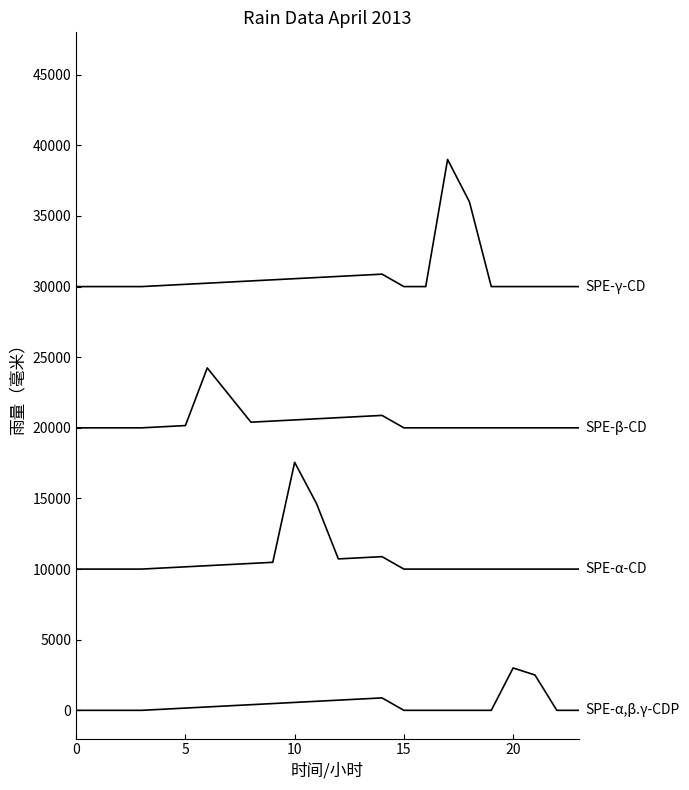

Reading right to left, list all the values displayed in this chart.

SPE-α,β.γ-CDP: 0	0	2500	3000	0	0	0	0	0	880	800	720	640	560	480	400	320	240	160	80	0	0	0	0
SPE-α-CD: 10000	10000	10000	10000	10000	10000	10000	10000	10000	10880	10800	10720	14640	17560	10480	10400	10320	10240	10160	10080	10000	10000	10000	10000
SPE-β-CD: 20000	20000	20000	20000	20000	20000	20000	20000	20000	20880	20800	20720	20640	20560	20480	20400	22320	24240	20160	20080	20000	20000	20000	20000
SPE-γ-CD: 30000	30000	30000	30000	30000	36000	39000	30000	30000	30880	30800	30720	30640	30560	30480	30400	30320	30240	30160	30080	30000	30000	30000	30000